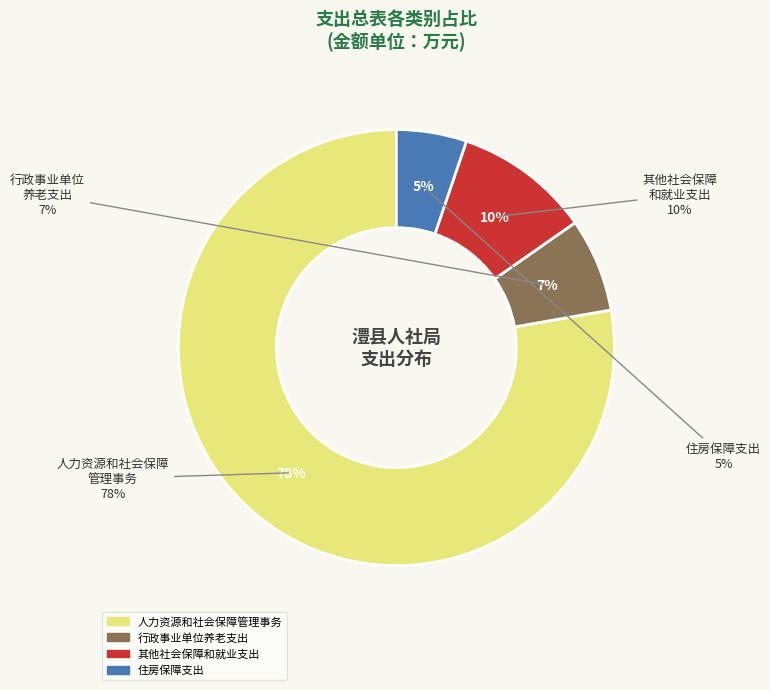

Rank the categories by value from highest to lowest.

人力资源和社会保障管理事务, 其他社会保障和就业支出, 行政事业单位养老支出, 住房保障支出